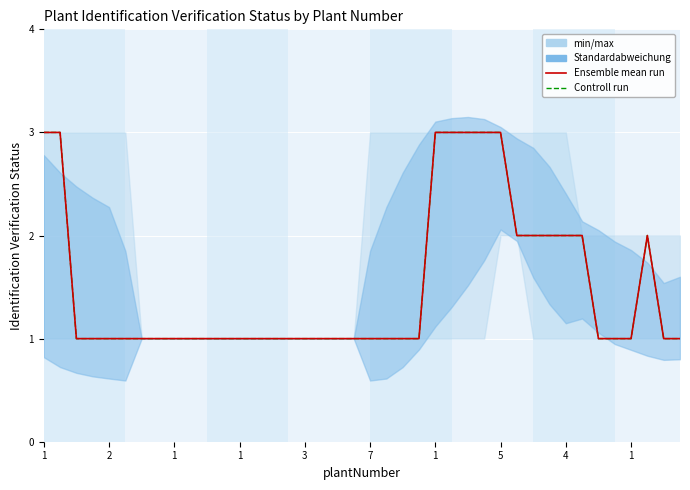

True or false: Ensemble mean run and Controll run intersect in this chart.

False